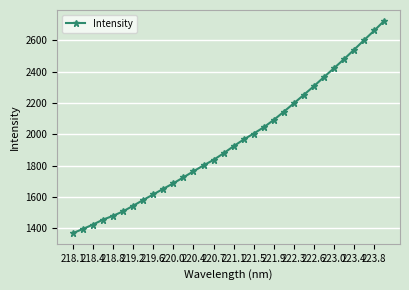

What is the greatest value displayed?

2726.2